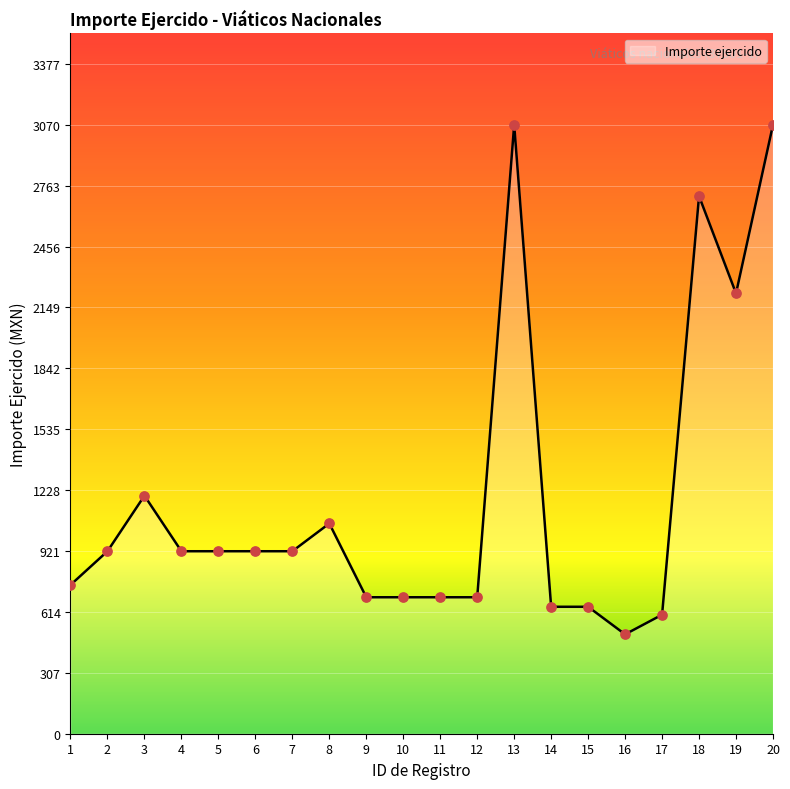

Between 4 and 20, which is larger?

20